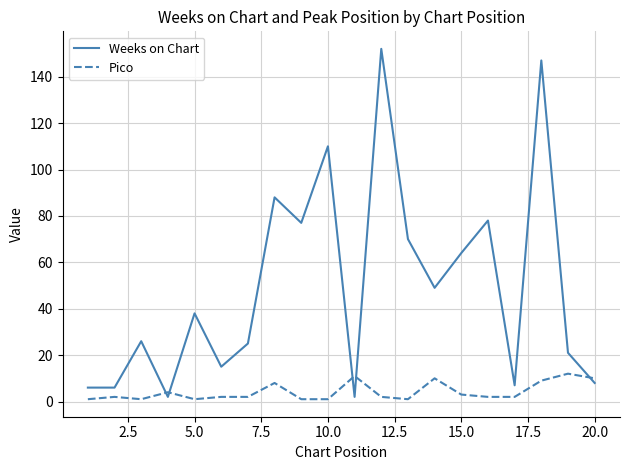

Which series has the largest total across all categories?

Weeks on Chart